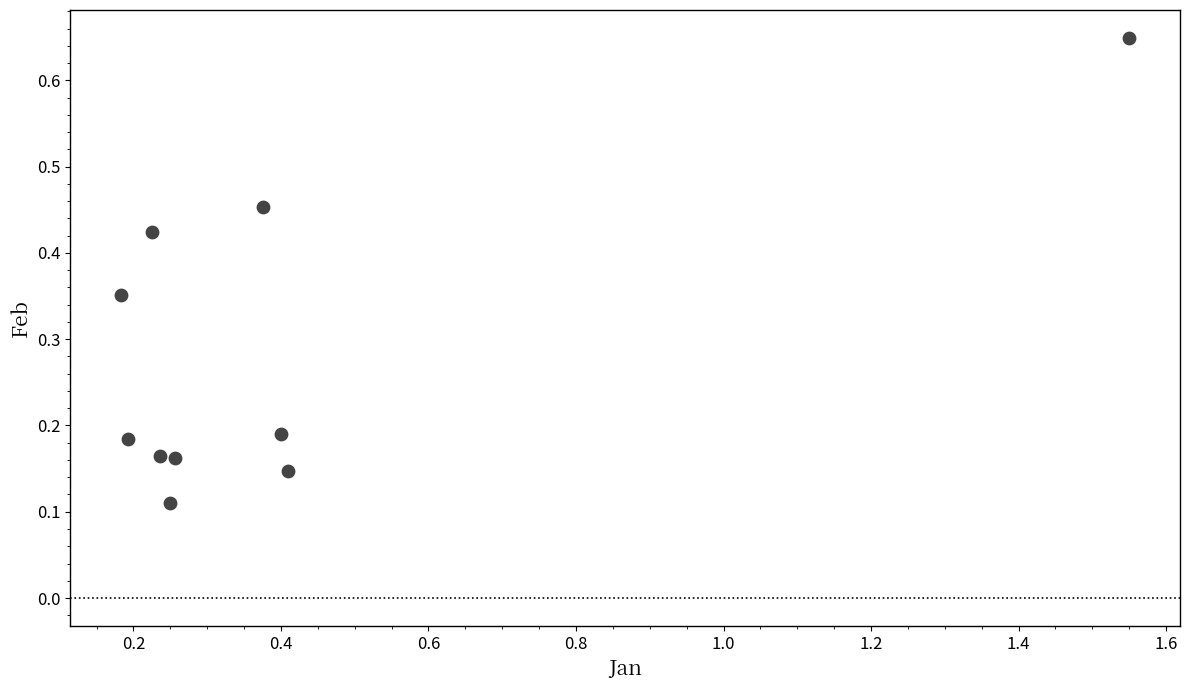

What is the range of X values (max minus min)?

1.4